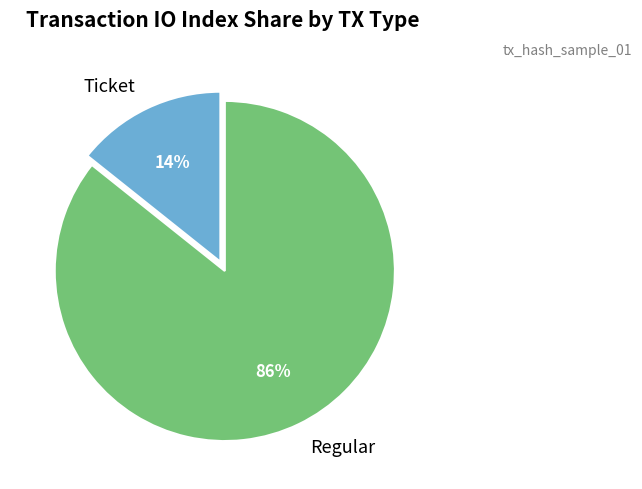

Do Regular and Ticket together represent more than half of the pie?

Yes